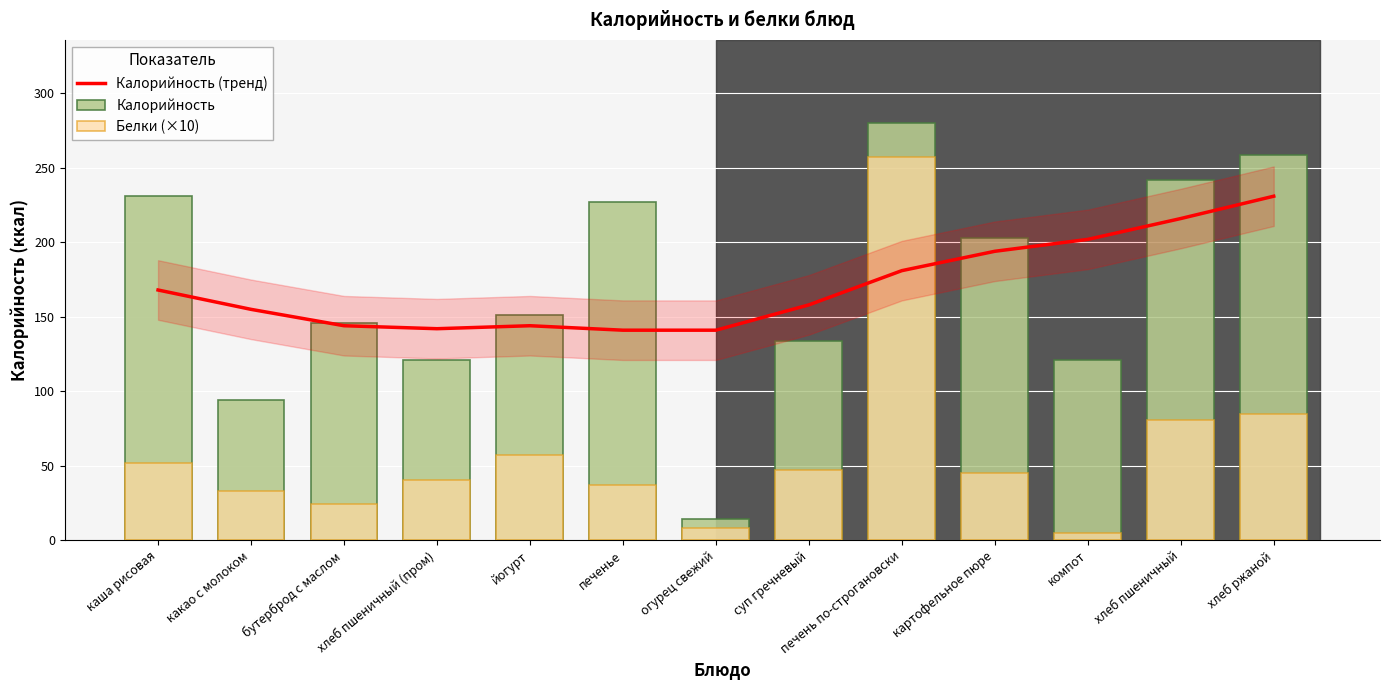

At how many categories does at least one series exceed 156?

8